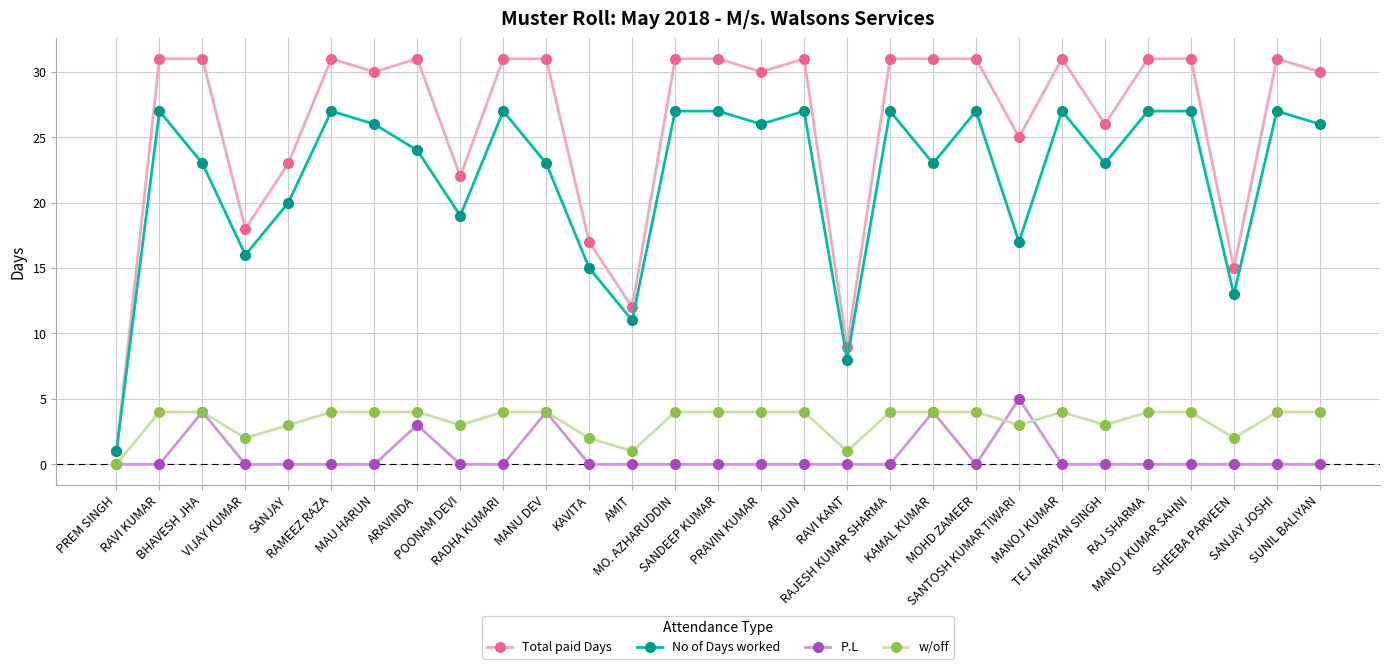

What is the value of the Total paid Days point at the 14th from the left?

31